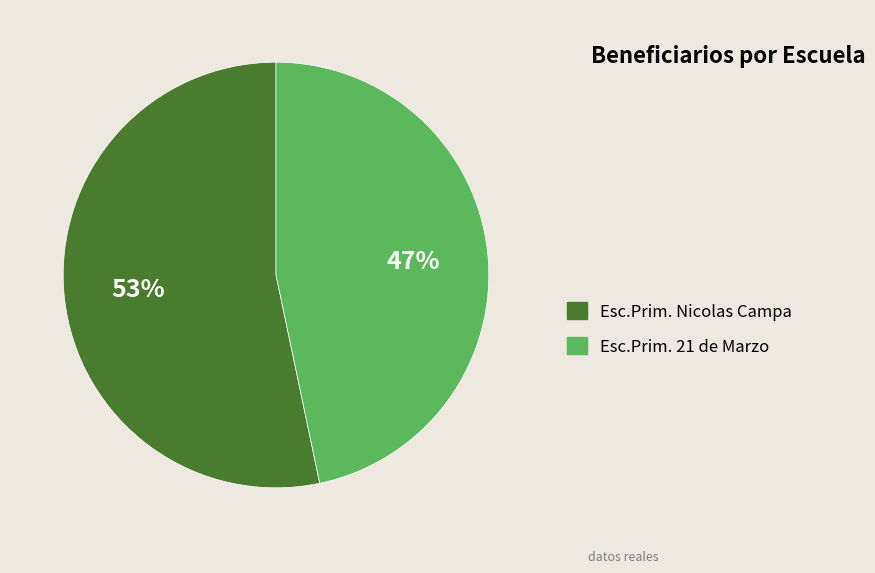

Is it true that Esc.Prim. 21 de Marzo is 59% of the pie?

False